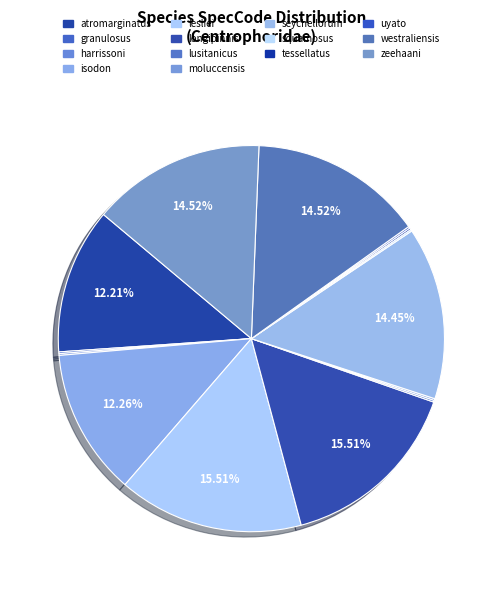

Does any single category account for the majority?

No